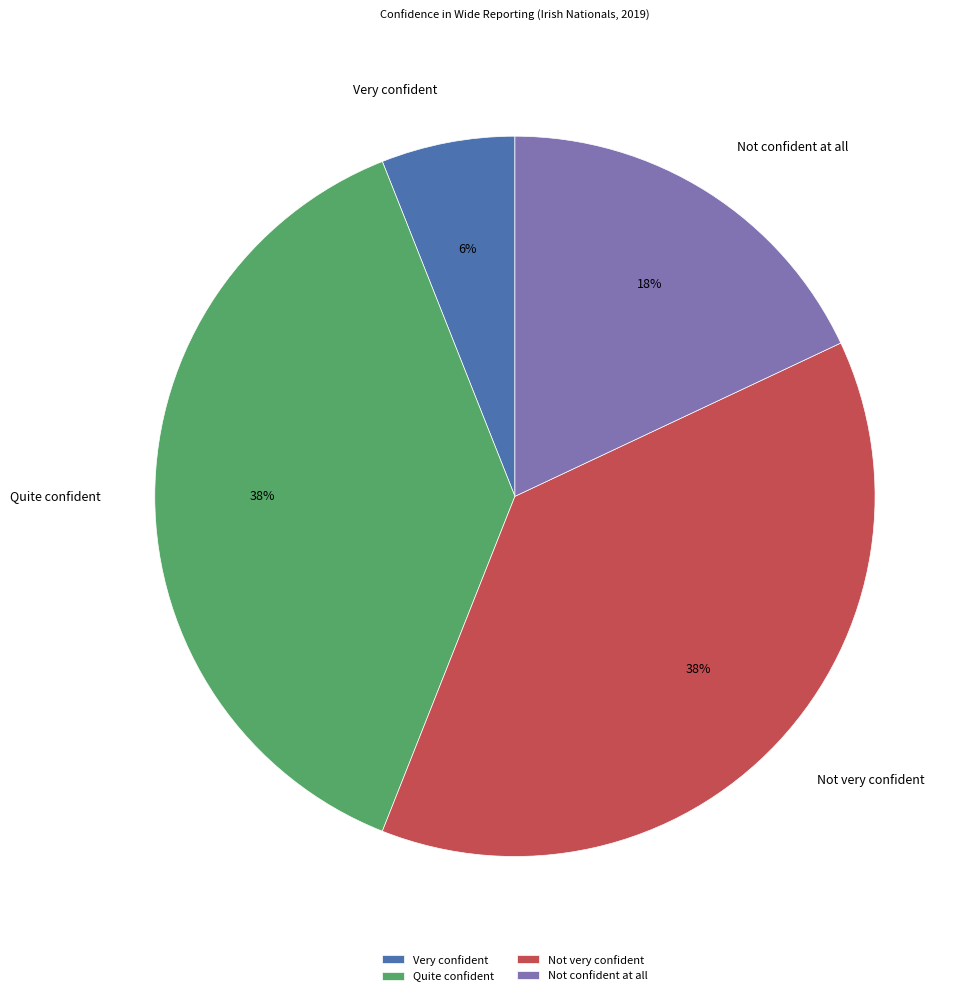

What is the smallest slice in the pie chart?

Very confident